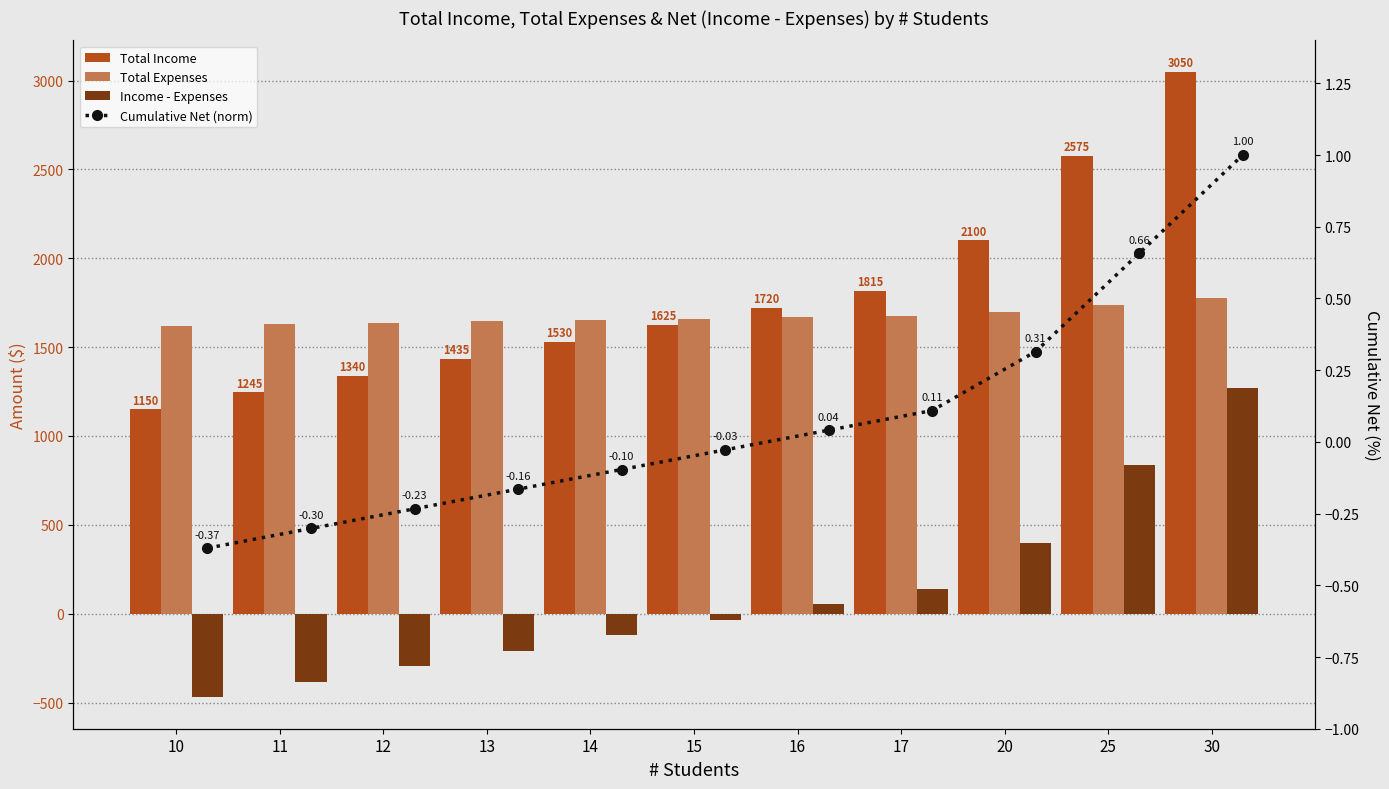

At which label does Total Income first exceed 1625?

16